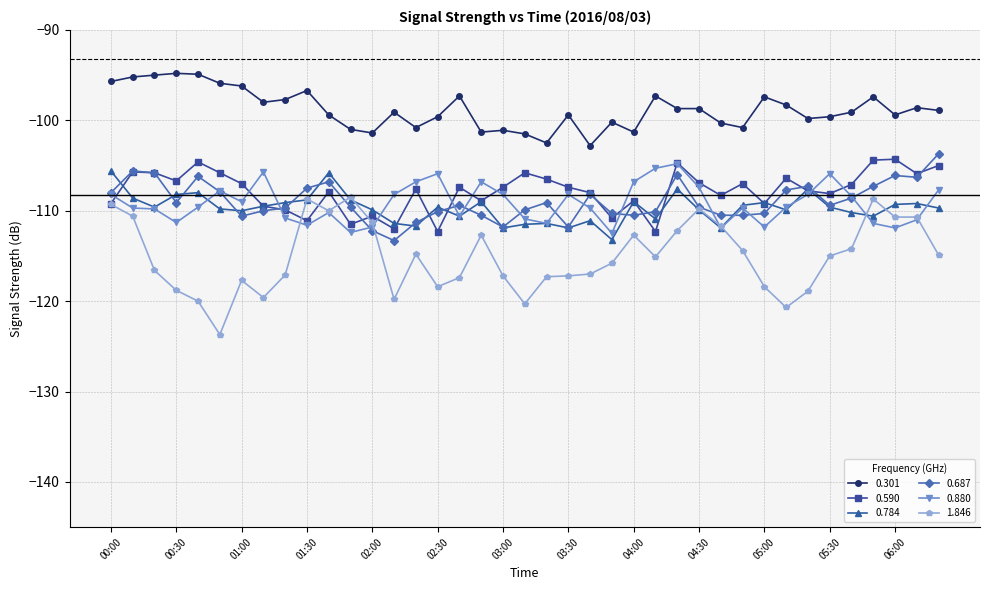

Which series has the largest range (max minus min)?

1.846